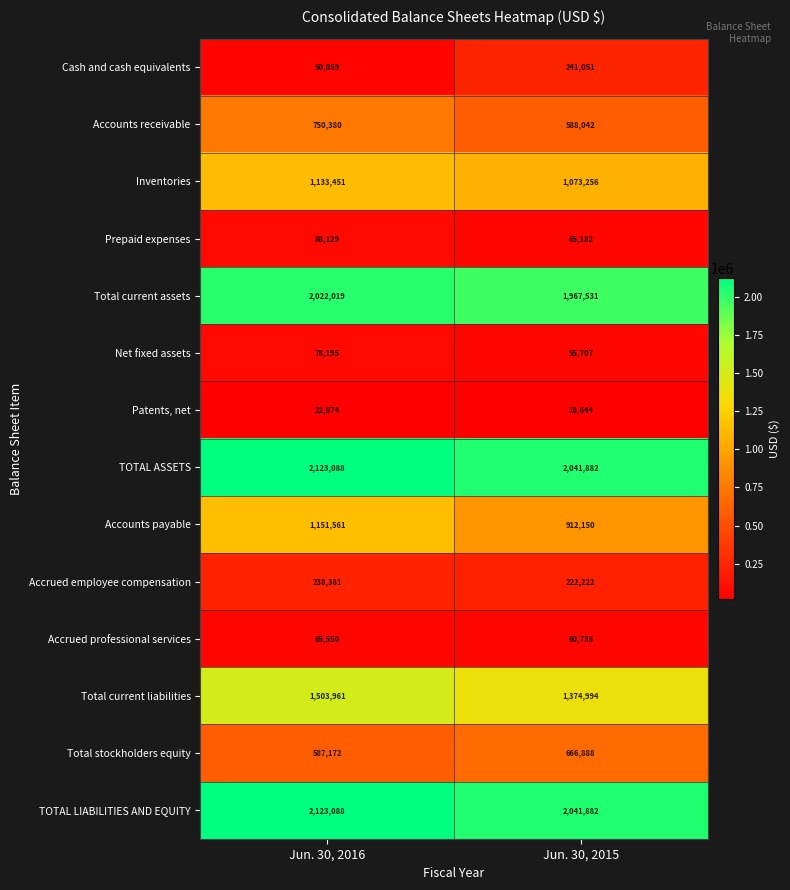

What is the highest value of the Net fixed assets series?

78195